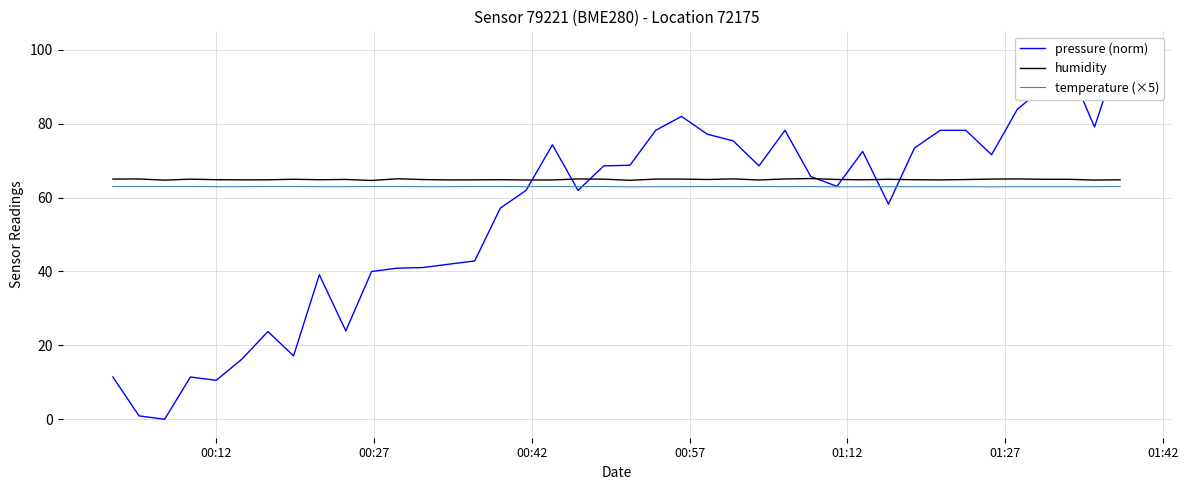

Reading right to left, extract all data points from this chart.

pressure (norm): 100.0	79.1	95.4	89.6	83.9	71.6	78.2	78.2	73.4	58.2	72.5	63.0	65.7	78.2	68.6	75.3	77.2	82.0	78.2	68.8	68.6	62.0	74.3	62.0	57.2	42.8	42.0	41.1	40.9	40.0	23.9	39.1	17.2	23.7	16.3	10.5	11.4	0.0	0.9	11.4
humidity: 64.8	64.7	65.0	65.0	65.0	65.0	64.9	64.8	64.8	65.0	64.8	64.9	65.2	65.0	64.8	65.1	64.9	65.0	65.0	64.7	65.0	65.0	64.8	64.8	64.8	64.8	64.8	64.9	65.1	64.6	64.9	64.8	65.0	64.8	64.8	64.8	65.0	64.7	65.0	65.0
temperature (×5): 63.0	63.0	63.0	63.0	63.0	62.9	63.0	63.0	63.0	63.0	63.0	62.9	63.0	63.0	63.0	63.0	63.0	63.0	63.0	62.9	63.0	63.0	63.0	63.0	63.0	63.0	63.0	63.0	63.0	63.0	63.0	63.0	63.0	63.0	63.0	63.0	63.0	63.0	63.0	63.0